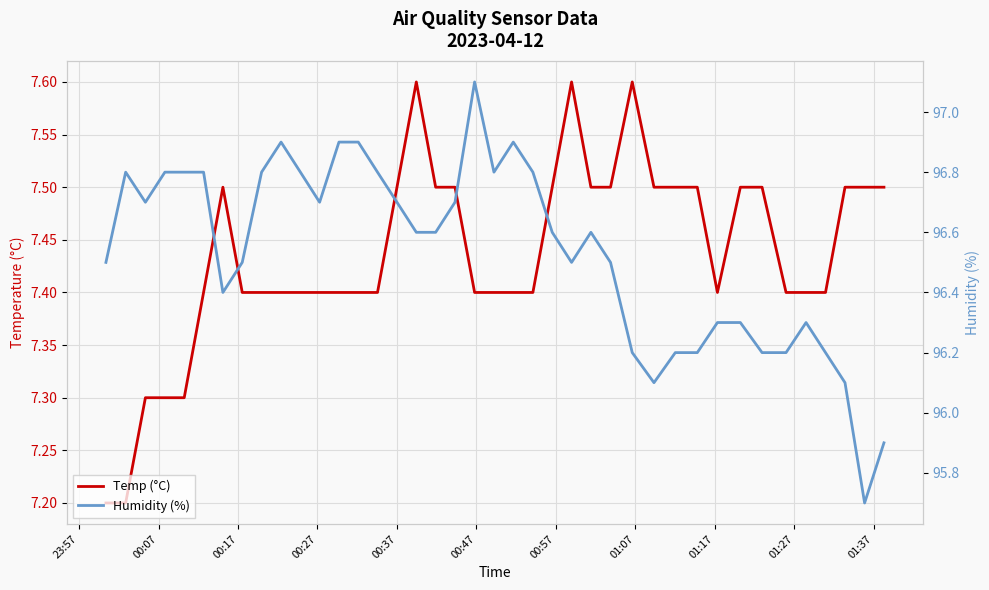

What is the sum of all Temp (°C) values?

297.4